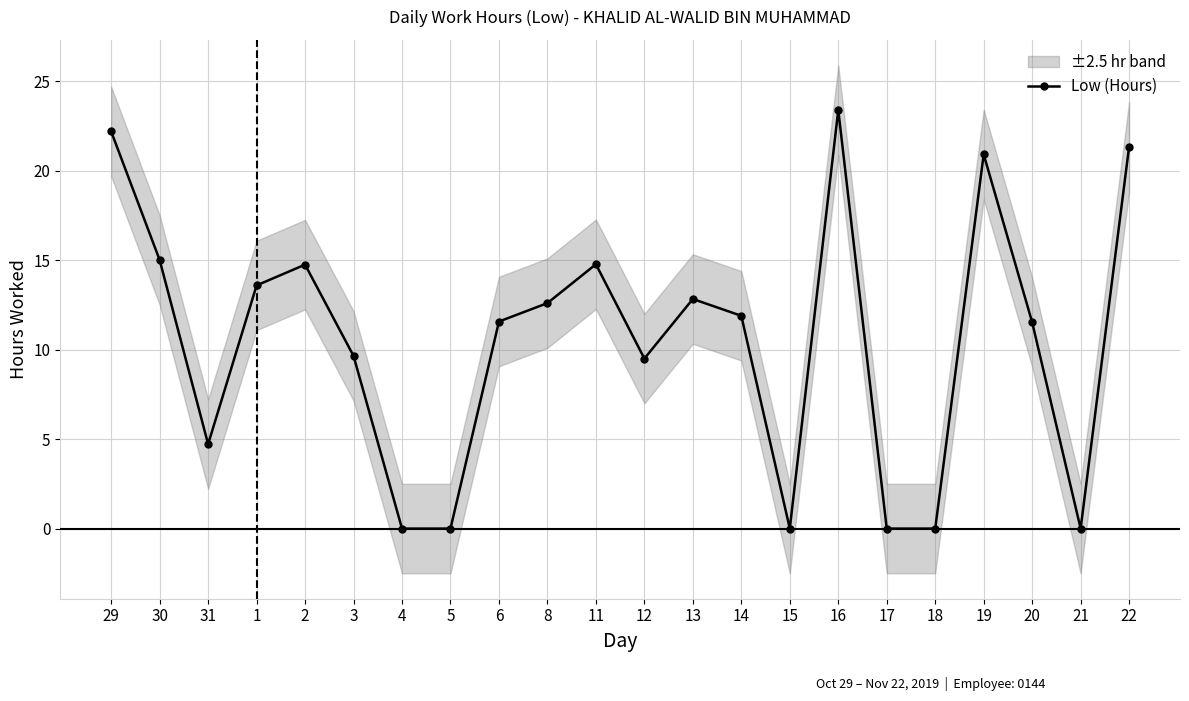

At which category does the data reach its first local peak?

2